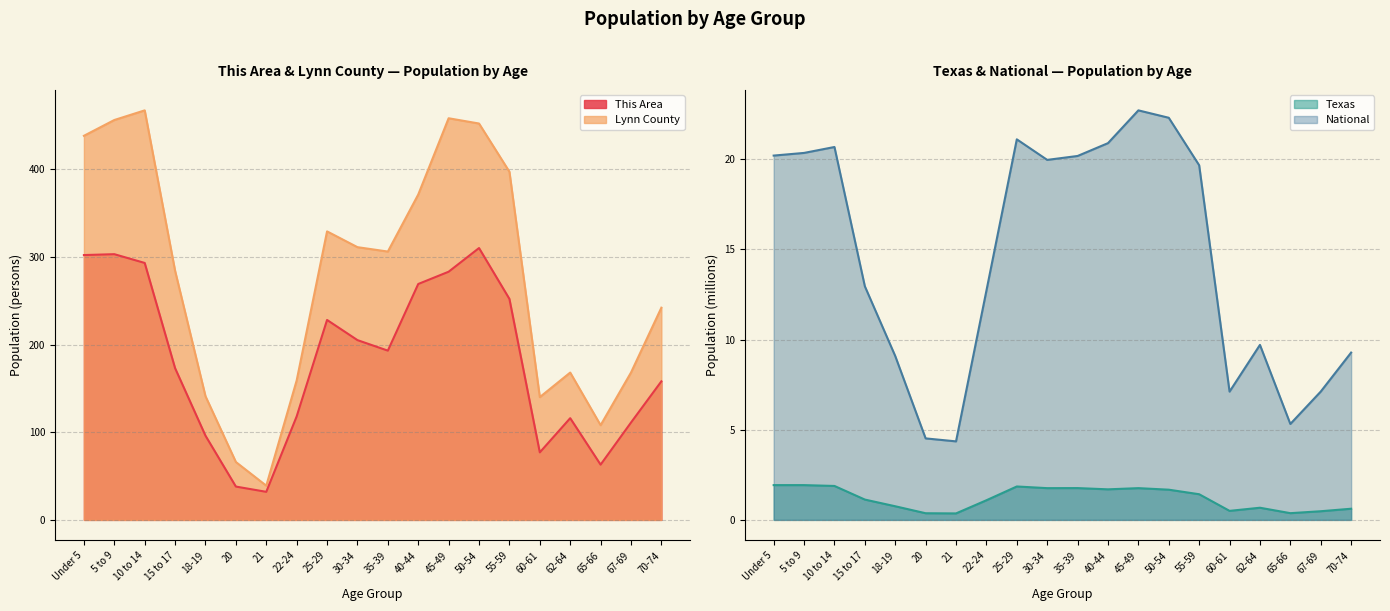

In This Area, how many points are lower than both neighbors (excluding endpoints)?

4